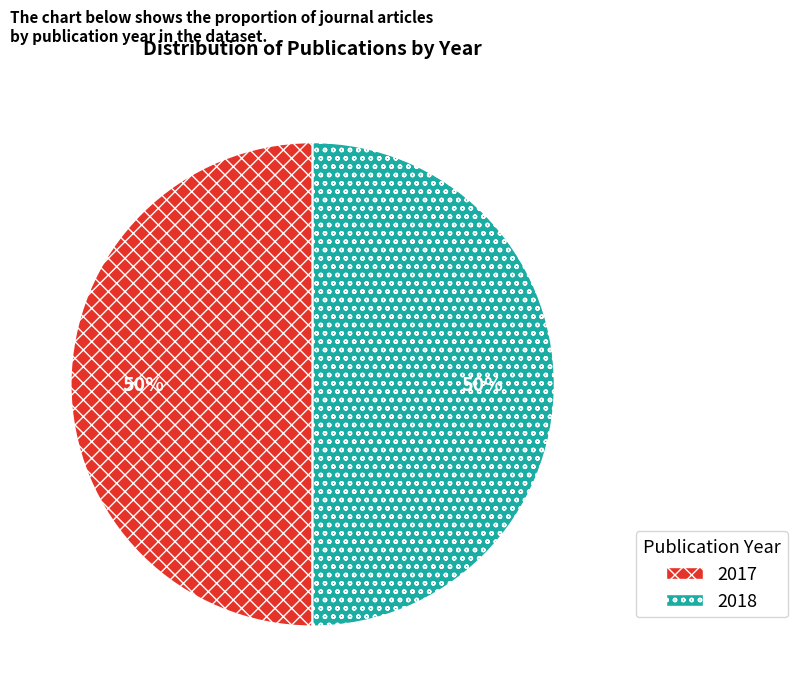

To the nearest percent, what portion does 2018 represent?

50%